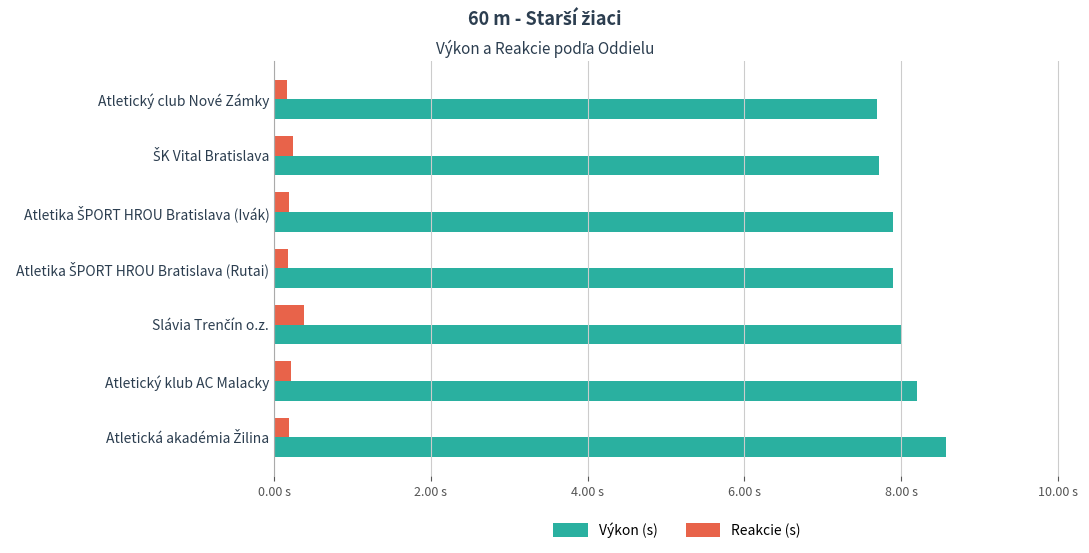

What is the maximum value shown in the chart?

8.6